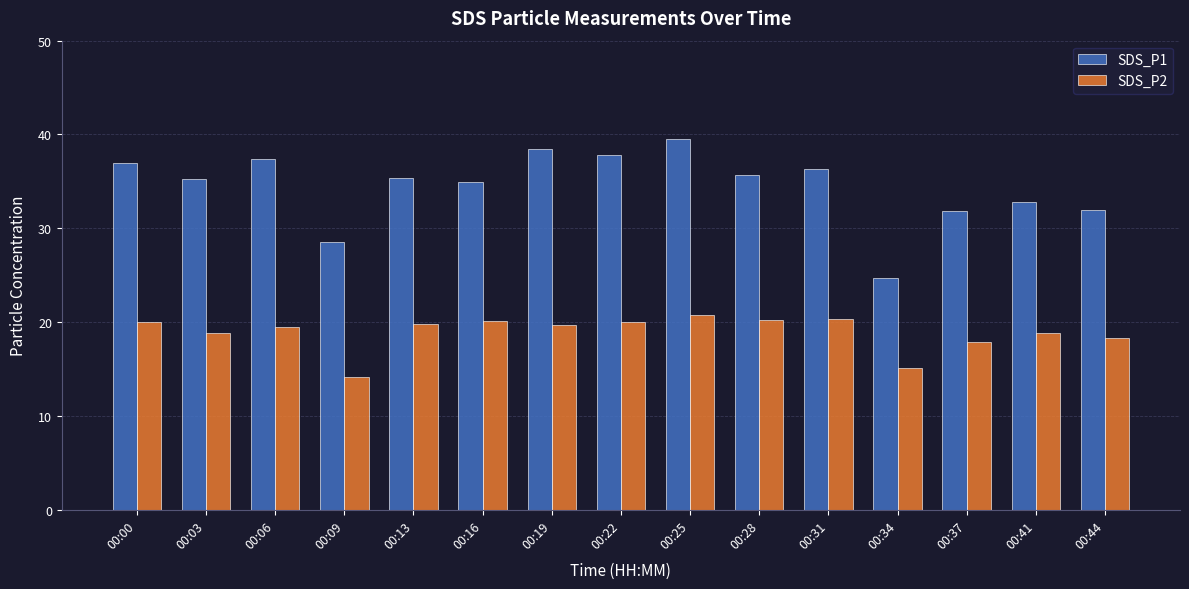

True or false: SDS_P2 has a value of 21.8 at 00:34.

False